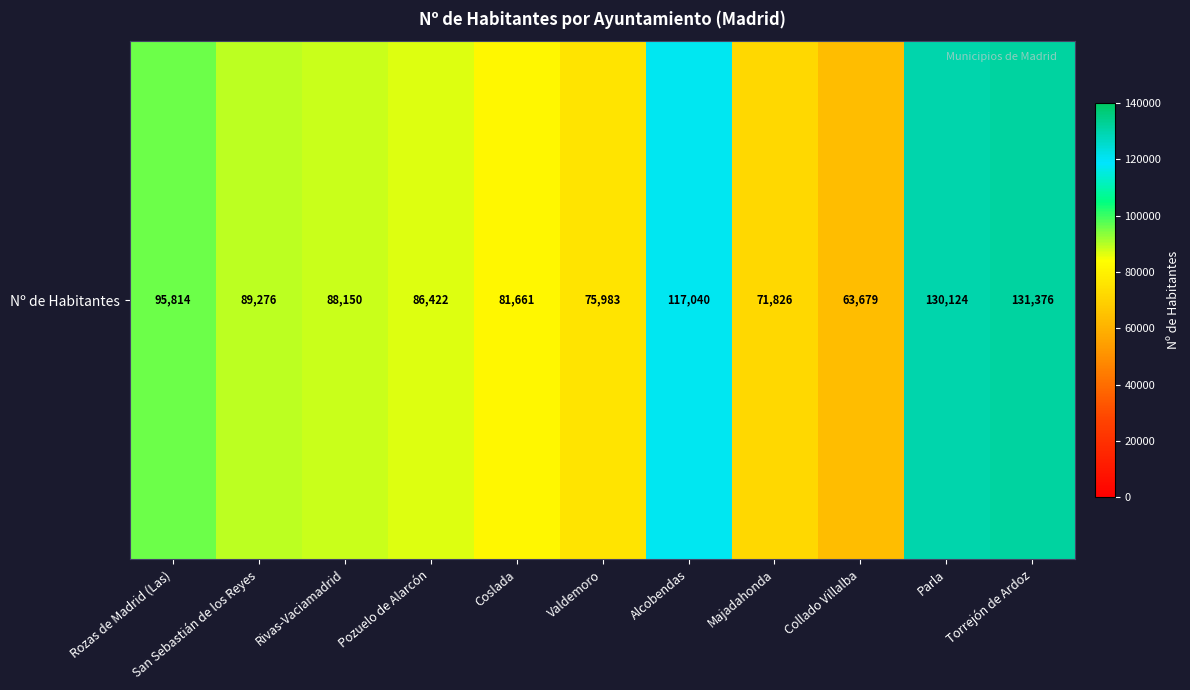

Reading right to left, transcribe all the data shown in this chart.

131376	130124	63679	71826	117040	75983	81661	86422	88150	89276	95814